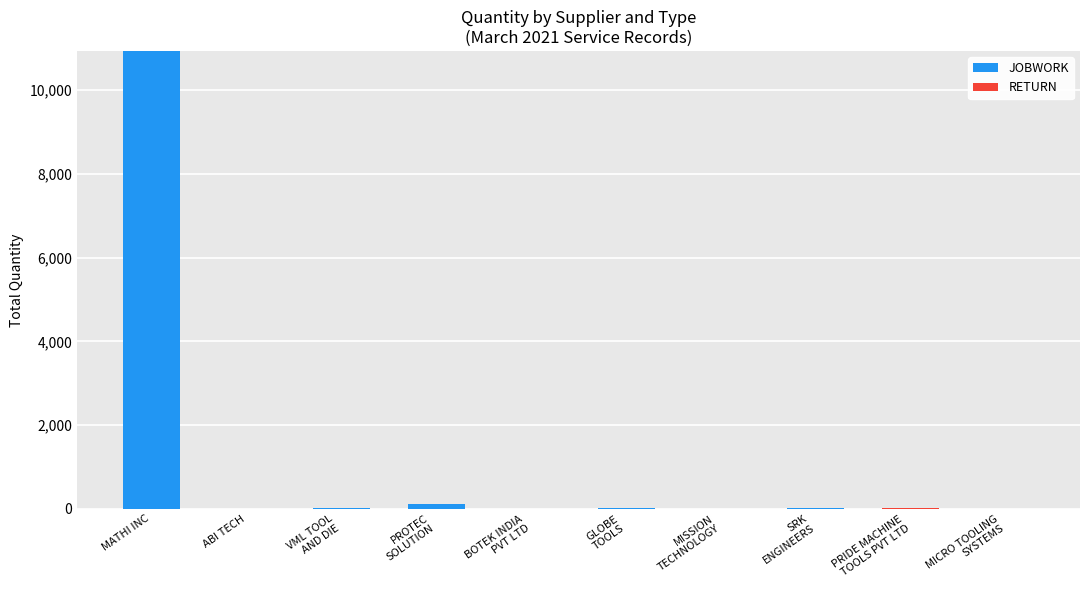

The JOBWORK series shows 10936 at MATHI INC. True or false?

True